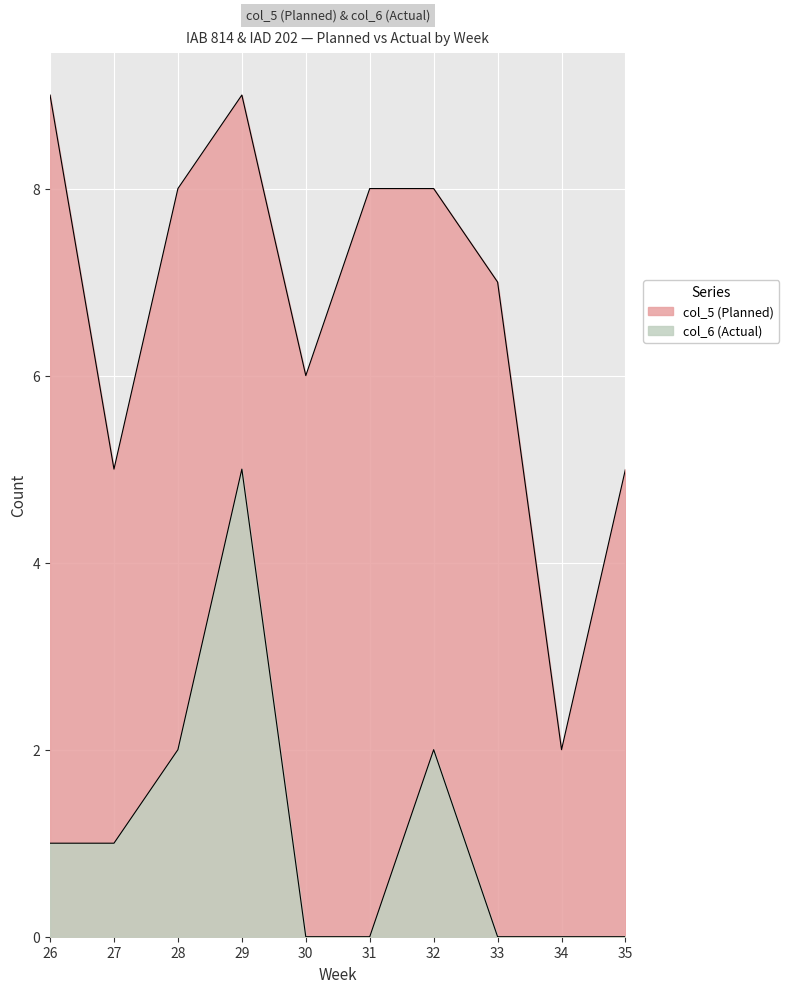

At which label is col_5 (Planned) closest to 5?

27